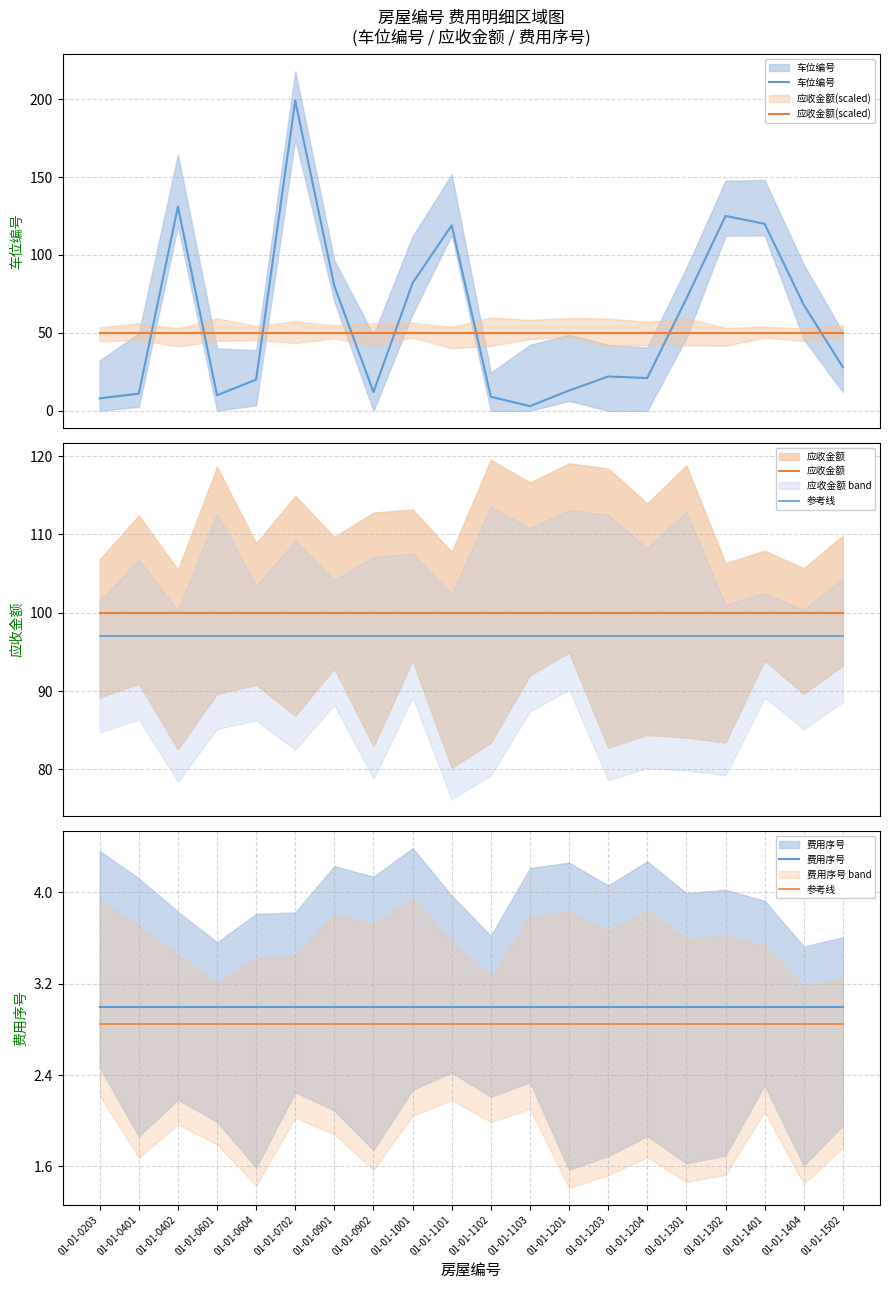

At how many categories does at least one series exceed 154?

1